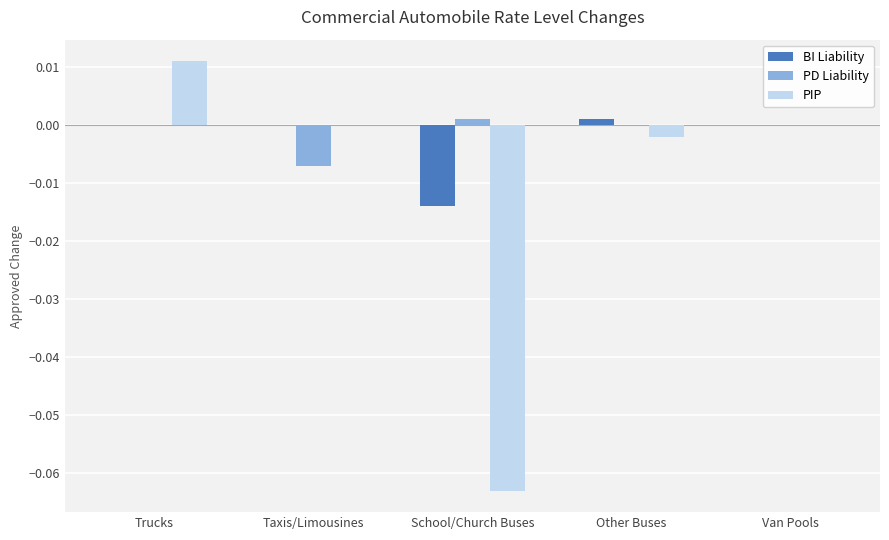

How many categories are shown in the chart?

5